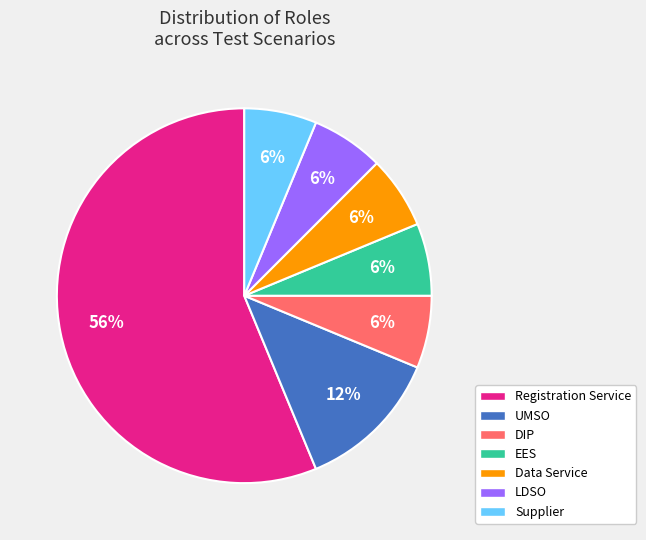

To the nearest percent, what is the difference between the UMSO and DIP slice percentages?

6%